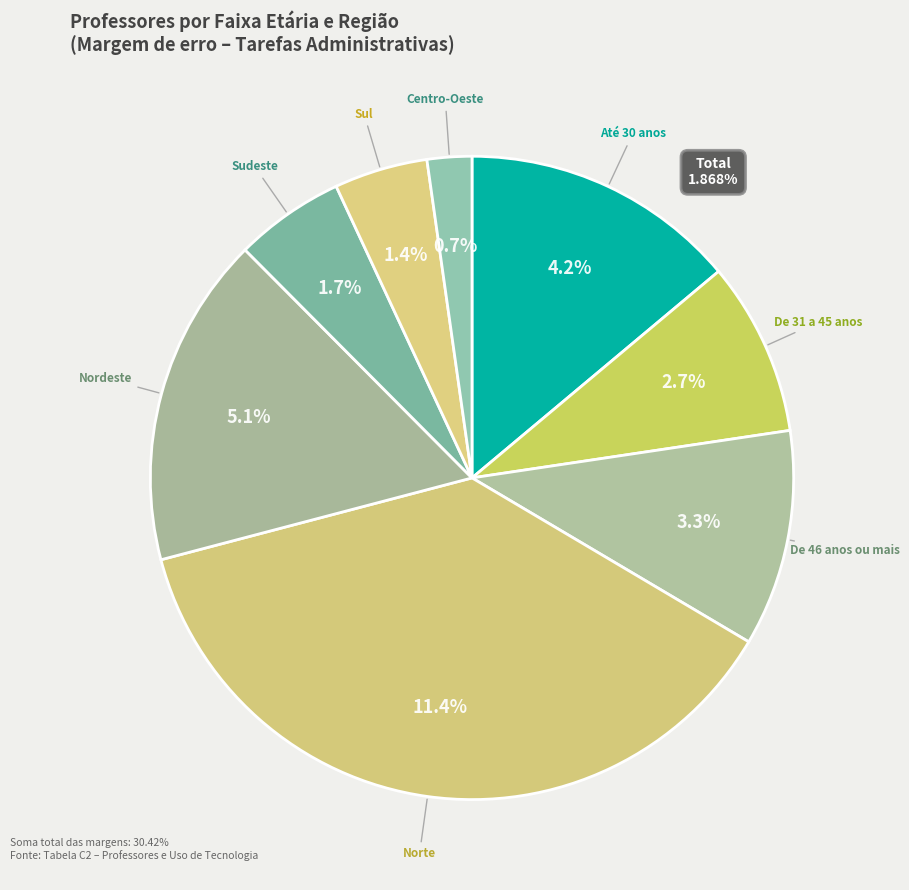

Which category has the smallest portion of the pie?

Centro-Oeste